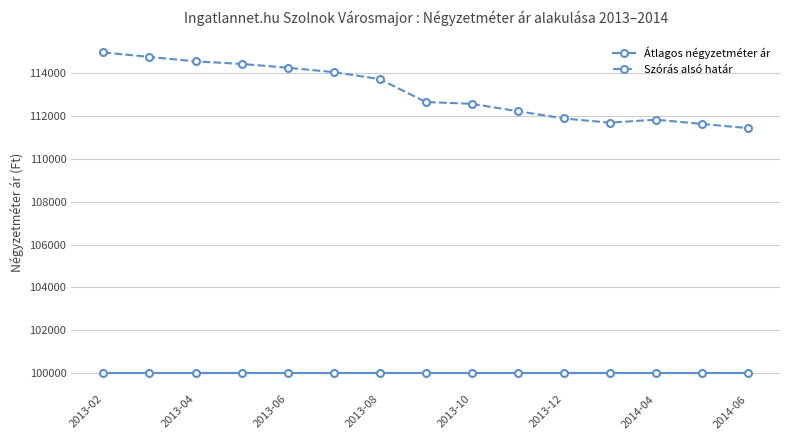

Which series has the largest total across all categories?

Szórás alsó határ